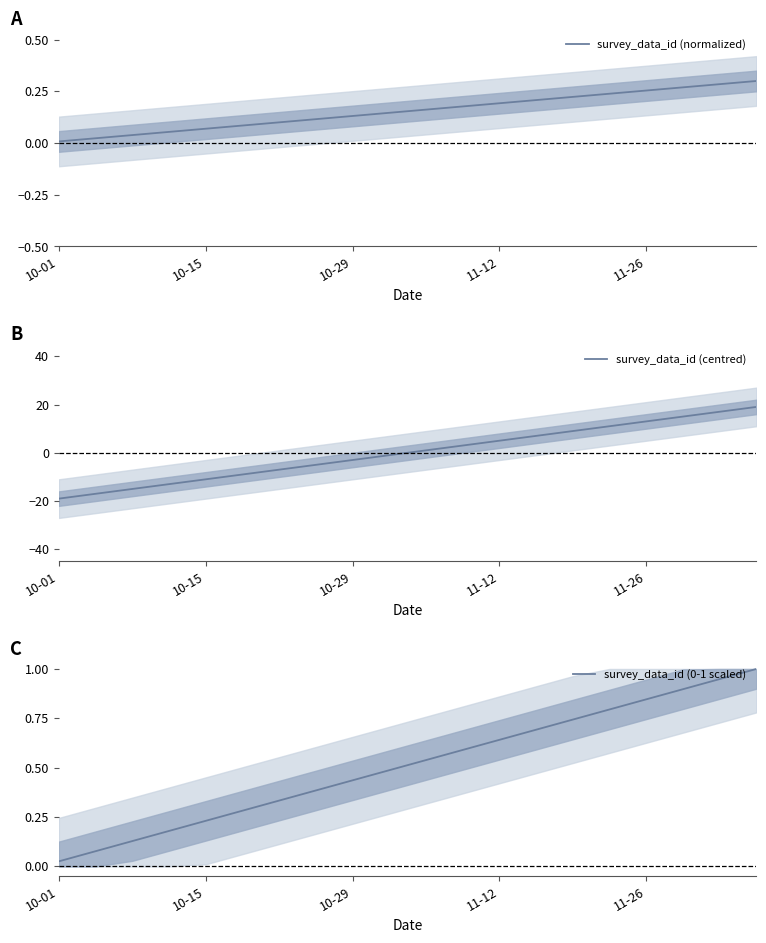

True or false: survey_data_id (normalized) has a value of 0.1 at 11-12.

False